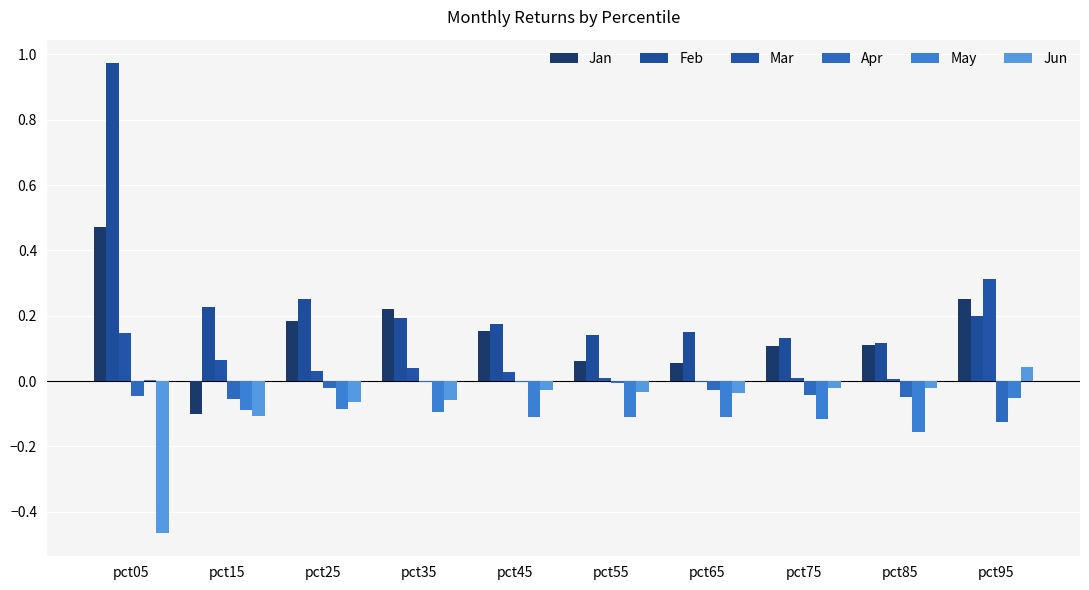

List the labels in order of Jan value, smallest first.

pct15, pct65, pct55, pct75, pct85, pct45, pct25, pct35, pct95, pct05